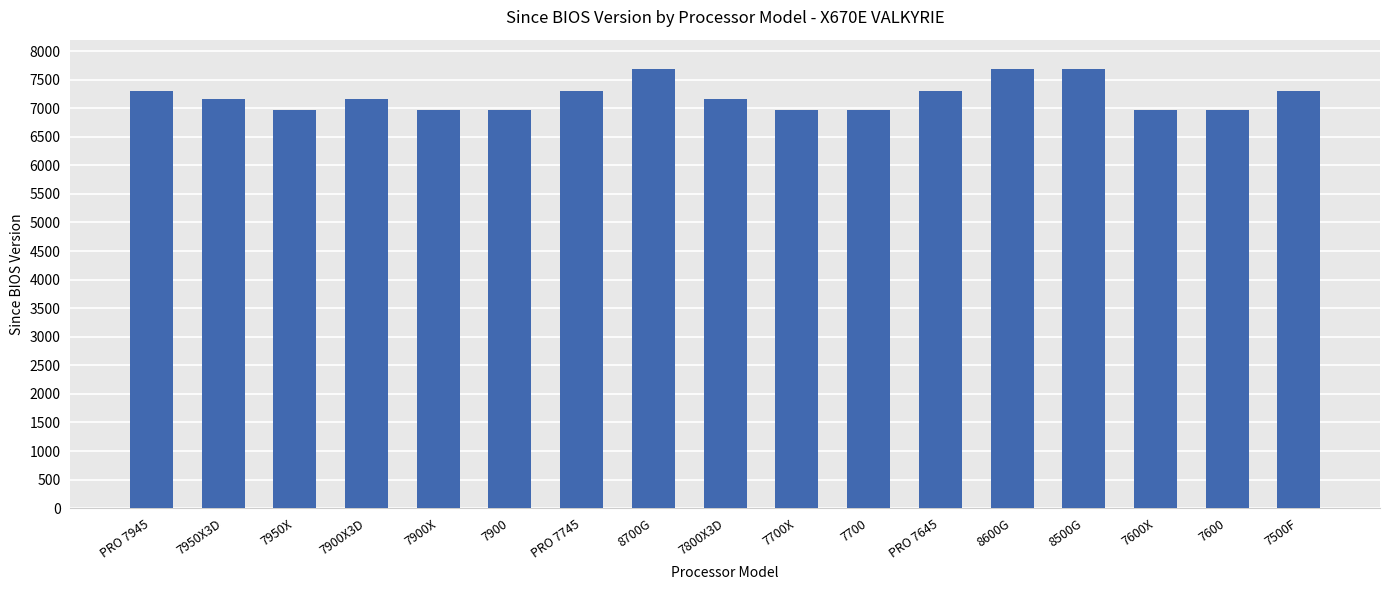

Does the chart contain any negative values?

No